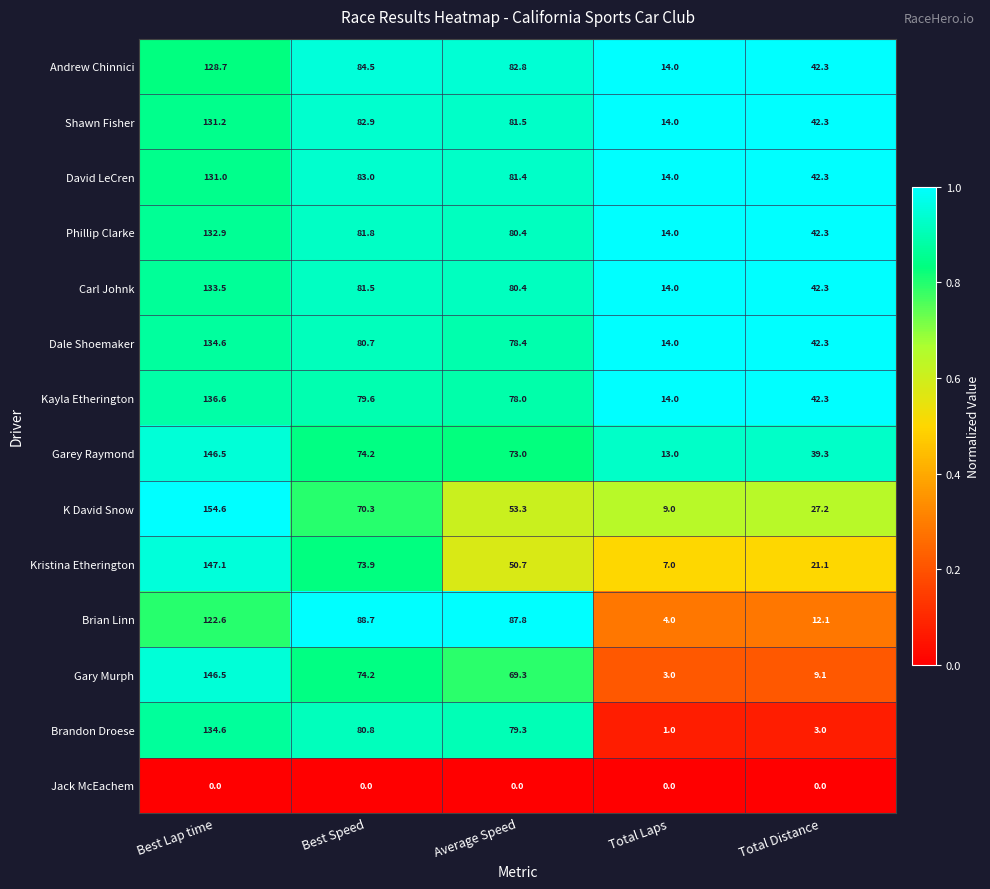

The value of Carl Johnk at Total Laps is 14.0. True or false?

True